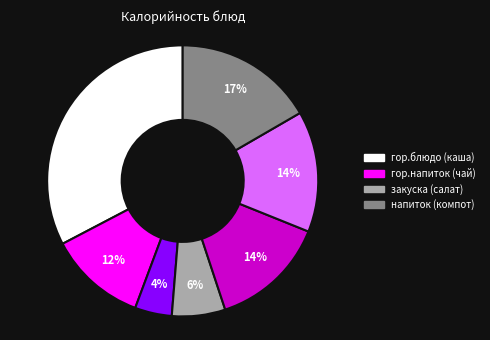

Does any single category account for the majority?

No